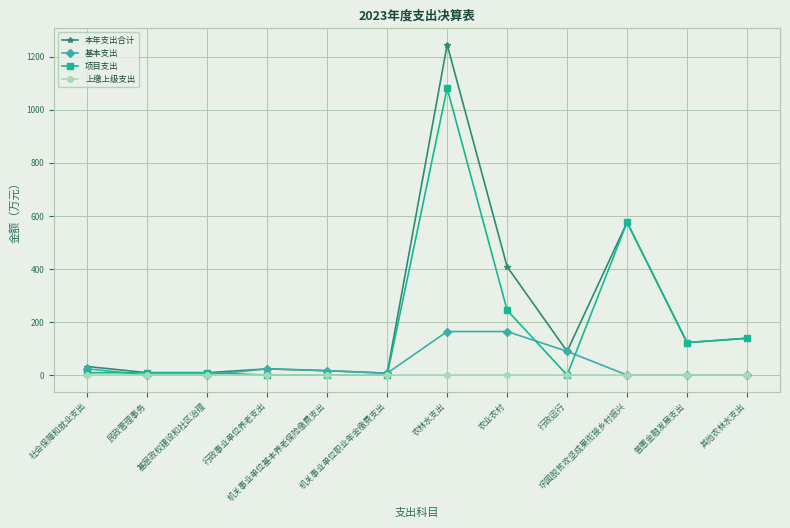

Which series changed the most between 农林水支出 and 巩固脱贫攻坚成果衔接乡村振兴?

本年支出合计